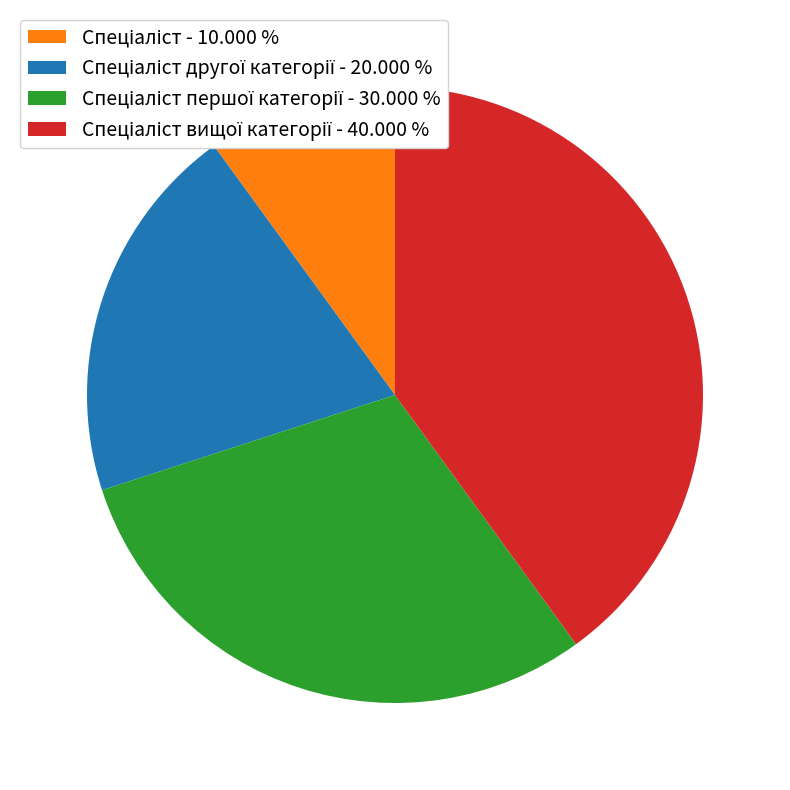

Is there any slice that represents more than half of the pie?

No